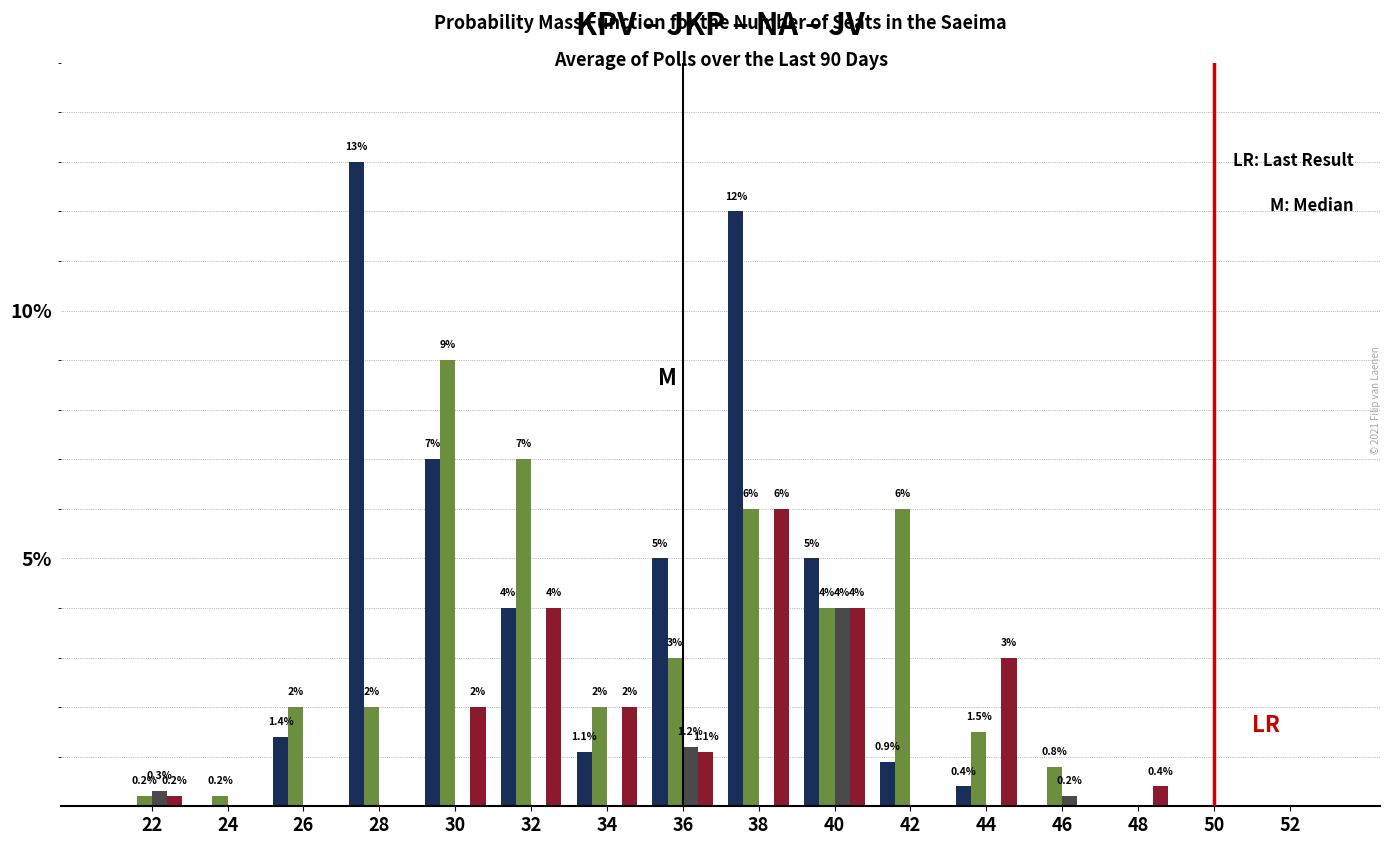

What is the greatest value displayed?

13.0